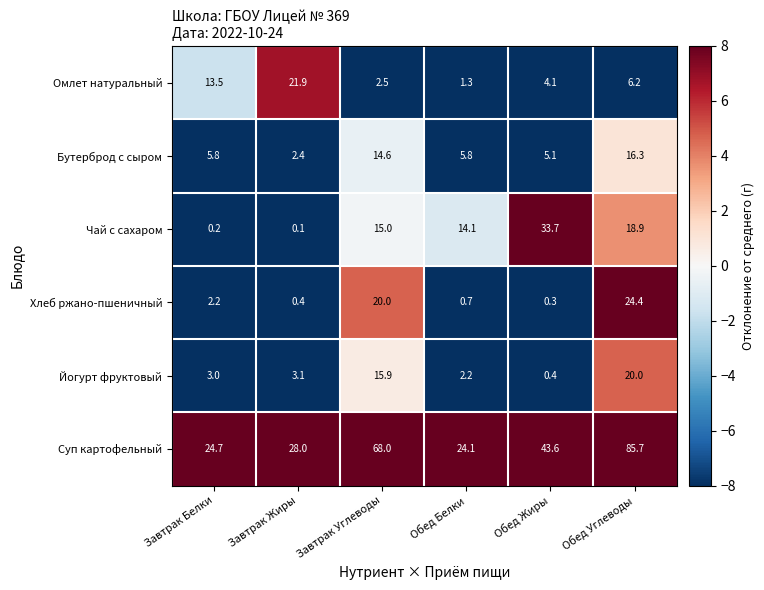

The Хлеб ржано-пшеничный series shows 0.3 at Обед Жиры. True or false?

True